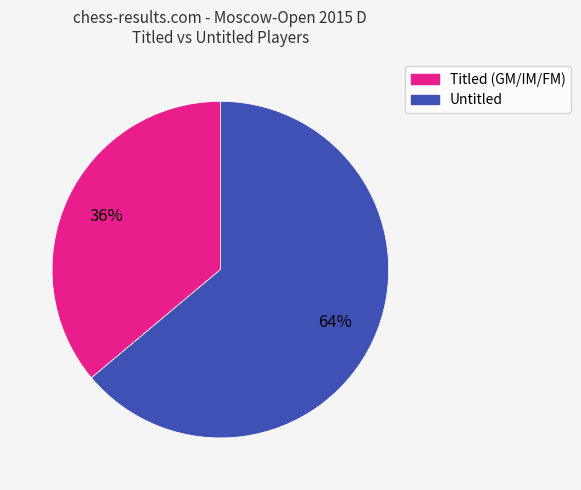

To the nearest percent, what is the difference between the largest and smallest slice percentages?

28%